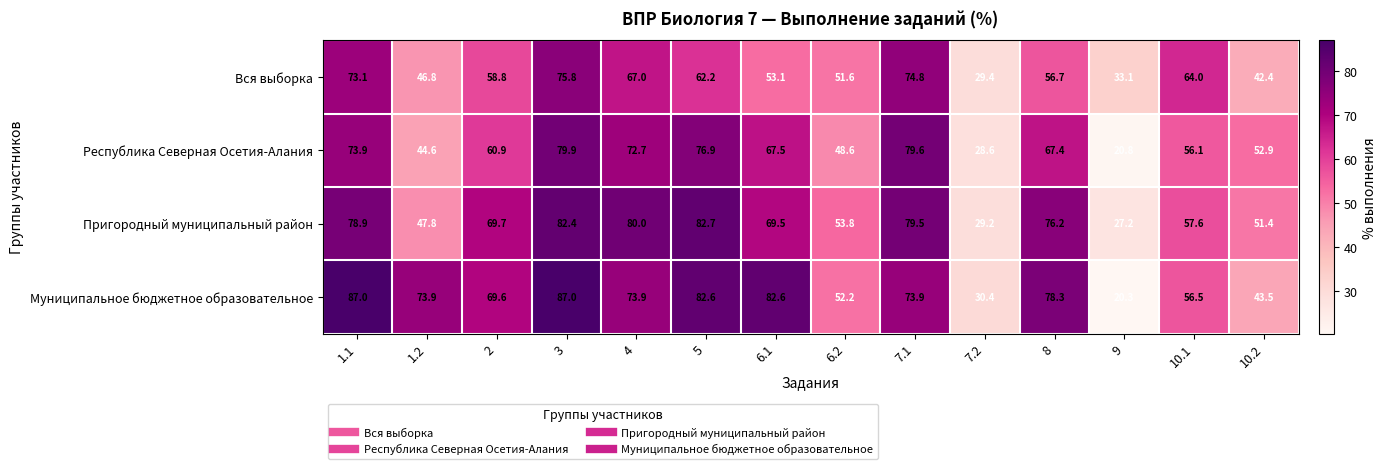

How many series are shown in this chart?

4